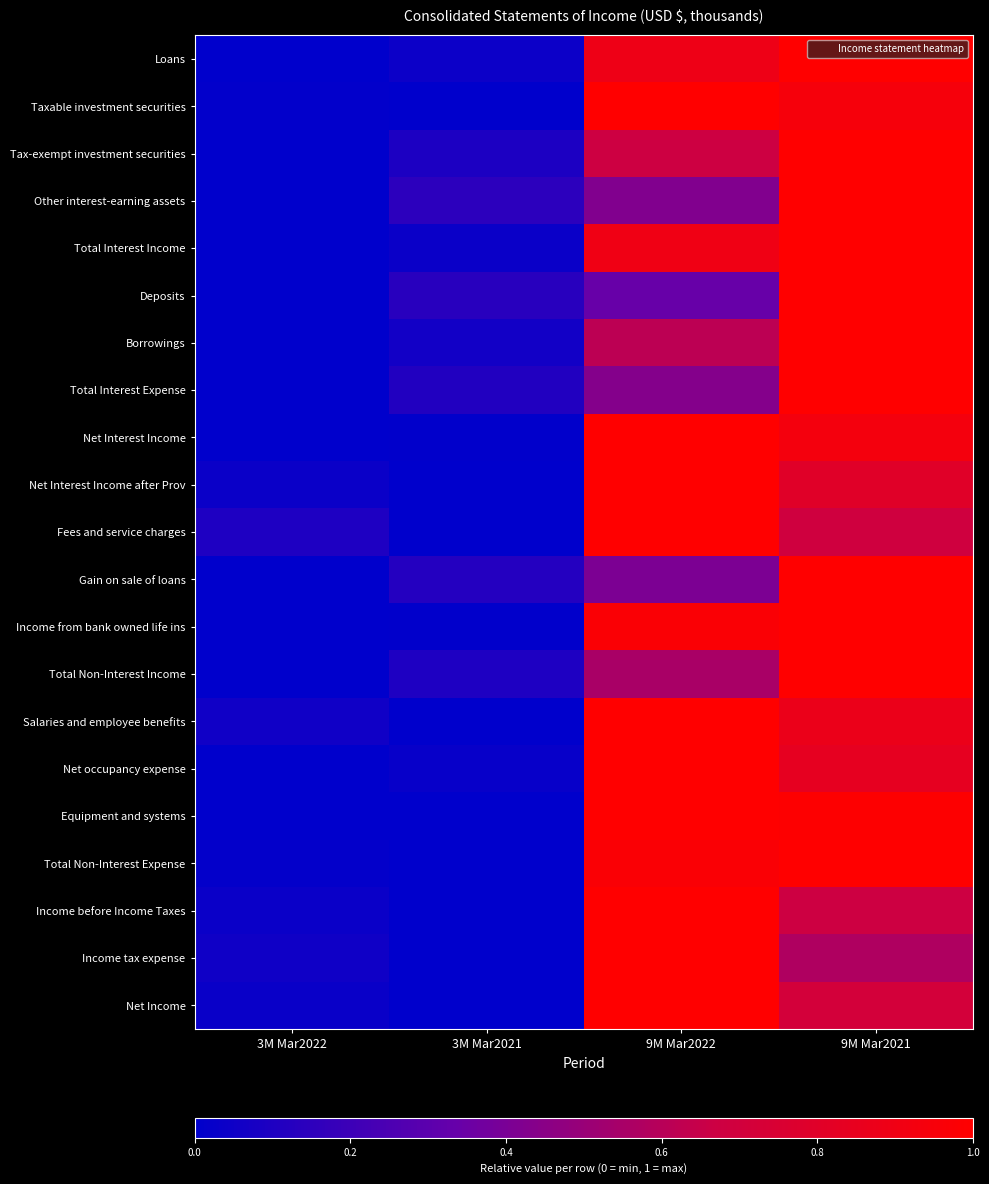

Reading right to left, list all the values displayed in this chart.

Loans: 9M Mar2021=1.0	9M Mar2022=0.9	3M Mar2021=0.0	3M Mar2022=0.0
Taxable investment securities: 9M Mar2021=0.9	9M Mar2022=1.0	3M Mar2021=0.0	3M Mar2022=0.0
Tax-exempt investment securities: 9M Mar2021=1.0	9M Mar2022=0.7	3M Mar2021=0.1	3M Mar2022=0.0
Other interest-earning assets: 9M Mar2021=1.0	9M Mar2022=0.4	3M Mar2021=0.1	3M Mar2022=0.0
Total Interest Income: 9M Mar2021=1.0	9M Mar2022=0.9	3M Mar2021=0.0	3M Mar2022=0.0
Deposits: 9M Mar2021=1.0	9M Mar2022=0.3	3M Mar2021=0.1	3M Mar2022=0.0
Borrowings: 9M Mar2021=1.0	9M Mar2022=0.6	3M Mar2021=0.1	3M Mar2022=0.0
Total Interest Expense: 9M Mar2021=1.0	9M Mar2022=0.4	3M Mar2021=0.1	3M Mar2022=0.0
Net Interest Income: 9M Mar2021=0.9	9M Mar2022=1.0	3M Mar2021=0.0	3M Mar2022=0.0
Net Interest Income after Prov: 9M Mar2021=0.8	9M Mar2022=1.0	3M Mar2021=0.0	3M Mar2022=0.0
Fees and service charges: 9M Mar2021=0.7	9M Mar2022=1.0	3M Mar2021=0.0	3M Mar2022=0.1
Gain on sale of loans: 9M Mar2021=1.0	9M Mar2022=0.4	3M Mar2021=0.1	3M Mar2022=0.0
Income from bank owned life ins: 9M Mar2021=1.0	9M Mar2022=1.0	3M Mar2021=0.0	3M Mar2022=0.0
Total Non-Interest Income: 9M Mar2021=1.0	9M Mar2022=0.6	3M Mar2021=0.1	3M Mar2022=0.0
Salaries and employee benefits: 9M Mar2021=0.9	9M Mar2022=1.0	3M Mar2021=0.0	3M Mar2022=0.1
Net occupancy expense: 9M Mar2021=0.8	9M Mar2022=1.0	3M Mar2021=0.0	3M Mar2022=0.0
Equipment and systems: 9M Mar2021=1.0	9M Mar2022=1.0	3M Mar2021=0.0	3M Mar2022=0.0
Total Non-Interest Expense: 9M Mar2021=1.0	9M Mar2022=1.0	3M Mar2021=0.0	3M Mar2022=0.0
Income before Income Taxes: 9M Mar2021=0.7	9M Mar2022=1.0	3M Mar2021=0.0	3M Mar2022=0.0
Income tax expense: 9M Mar2021=0.6	9M Mar2022=1.0	3M Mar2021=0.0	3M Mar2022=0.1
Net Income: 9M Mar2021=0.7	9M Mar2022=1.0	3M Mar2021=0.0	3M Mar2022=0.0